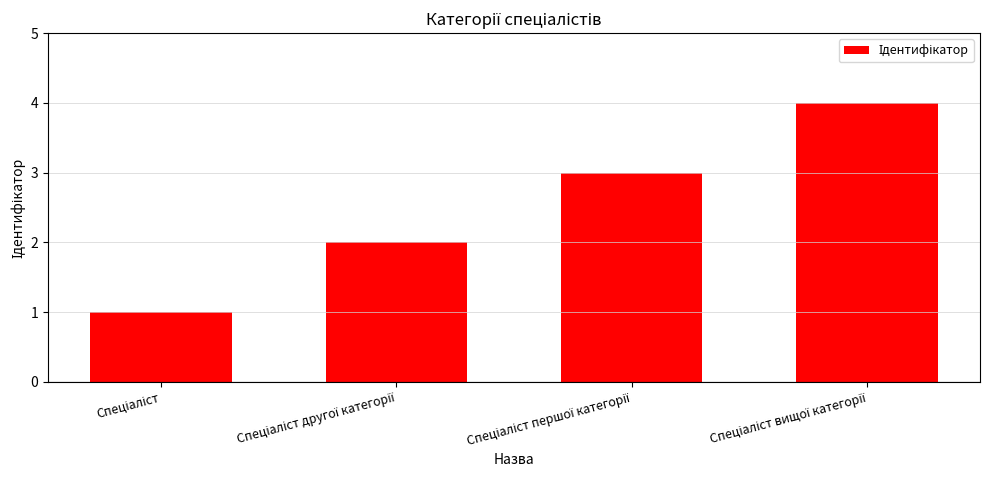

What is the difference between the maximum and minimum values?

3